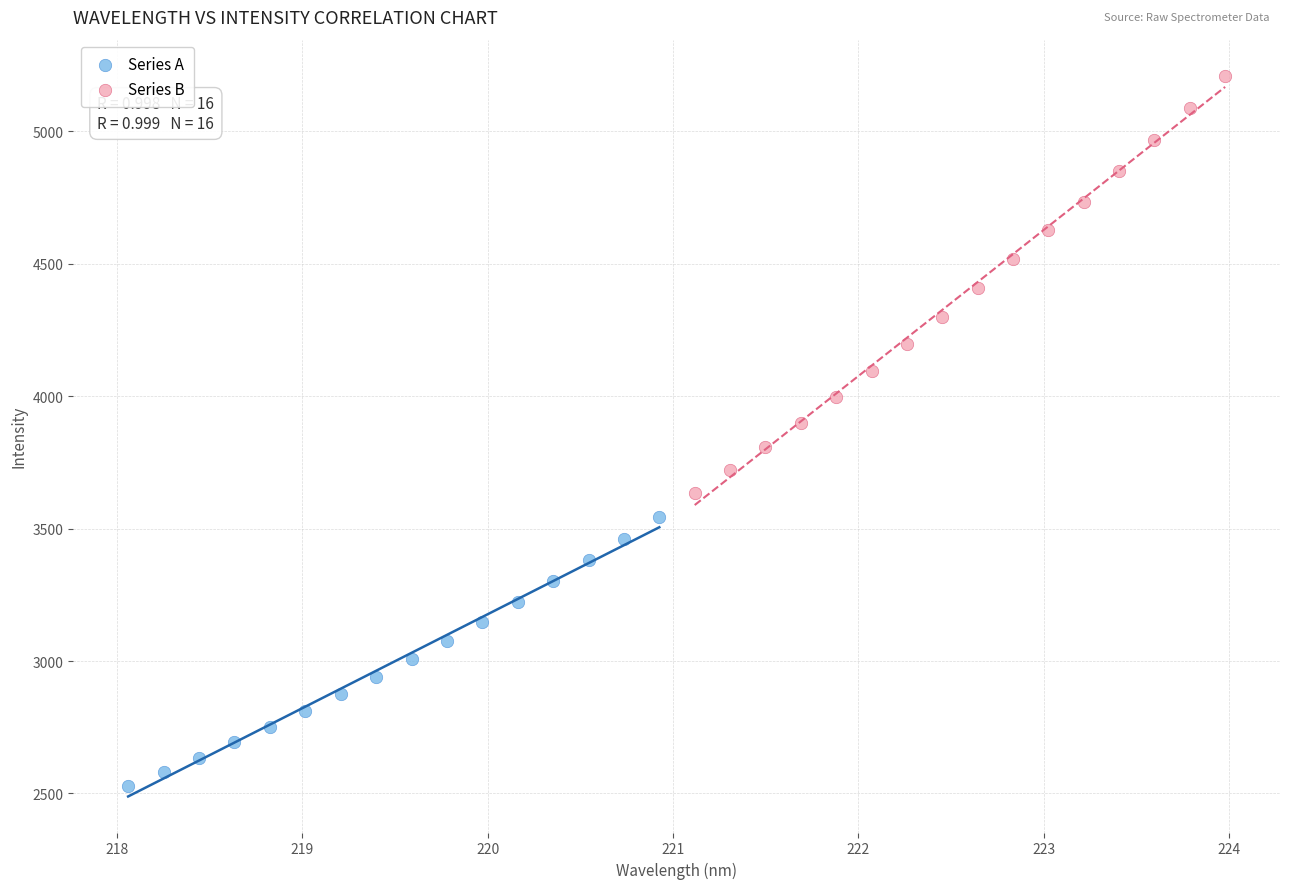

Which series reaches the maximum Y coordinate?

Series B